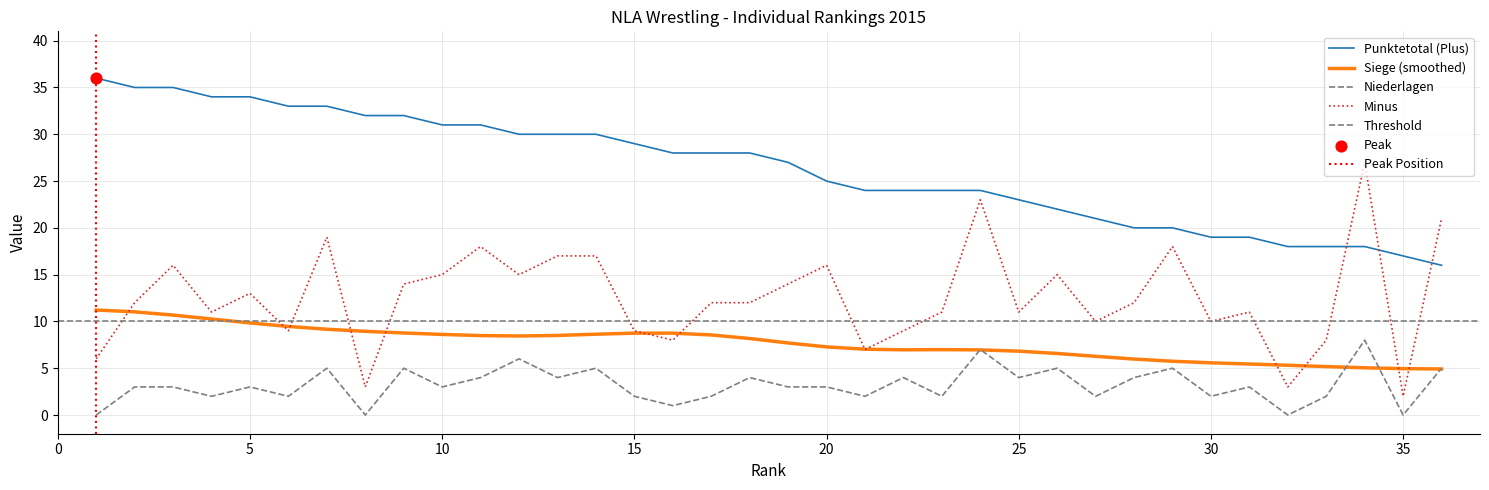

Which series reaches the minimum Y coordinate?

Niederlagen